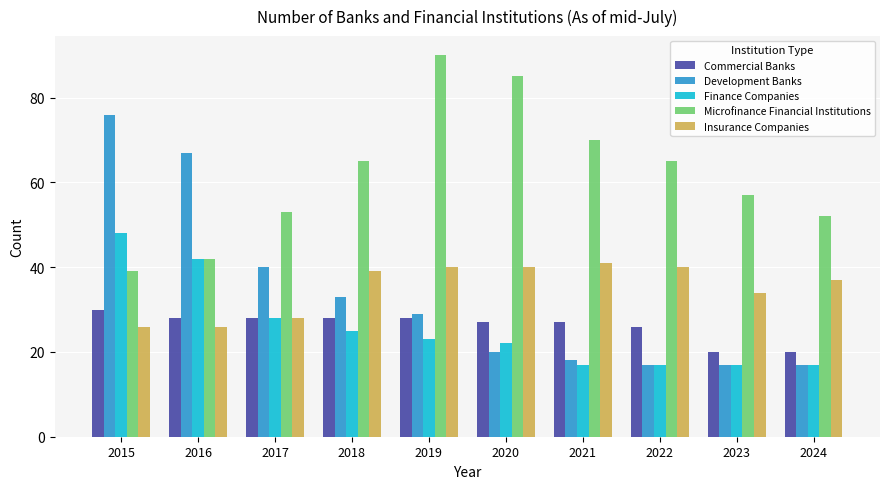

What is the difference between the second highest and second lowest values in the Insurance Companies series?

14